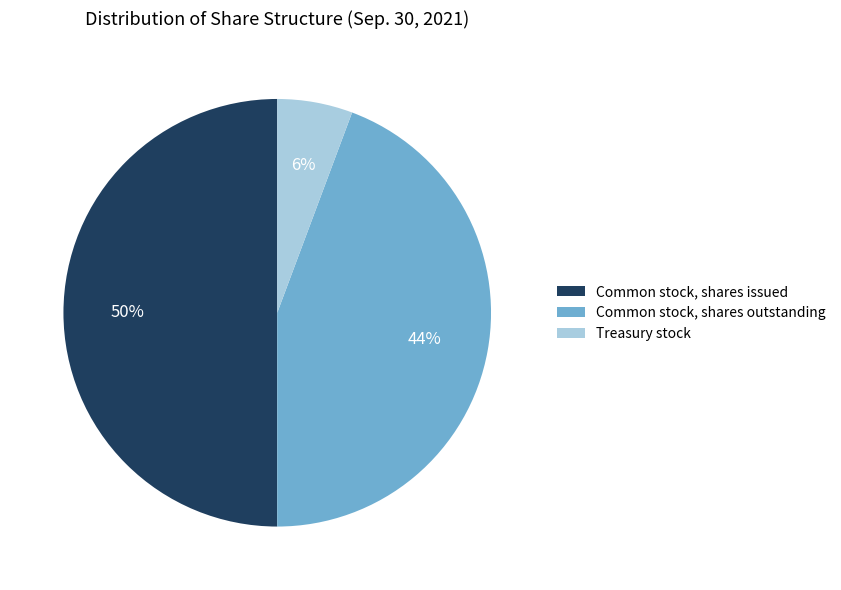

Do Common stock, shares issued and Treasury stock together represent more than half of the pie?

Yes